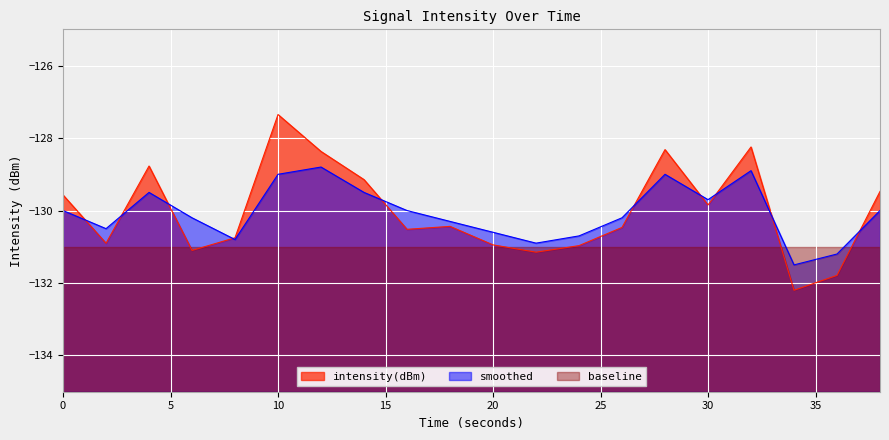

What is the sum of all smoothed values?

-2601.3